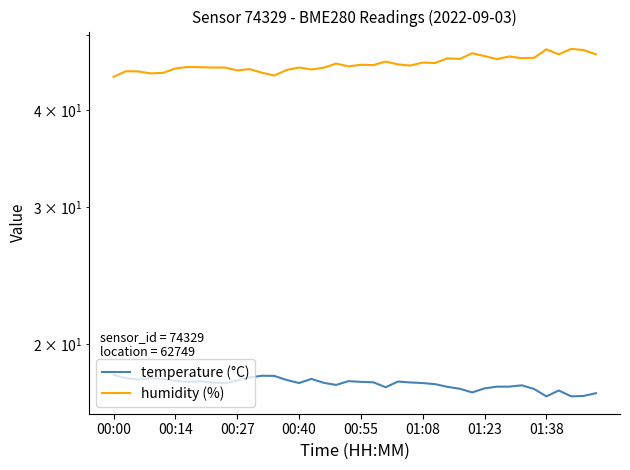

Is the value of humidity (%) at 00:55 greater than the value of temperature (°C) at 22?

Yes